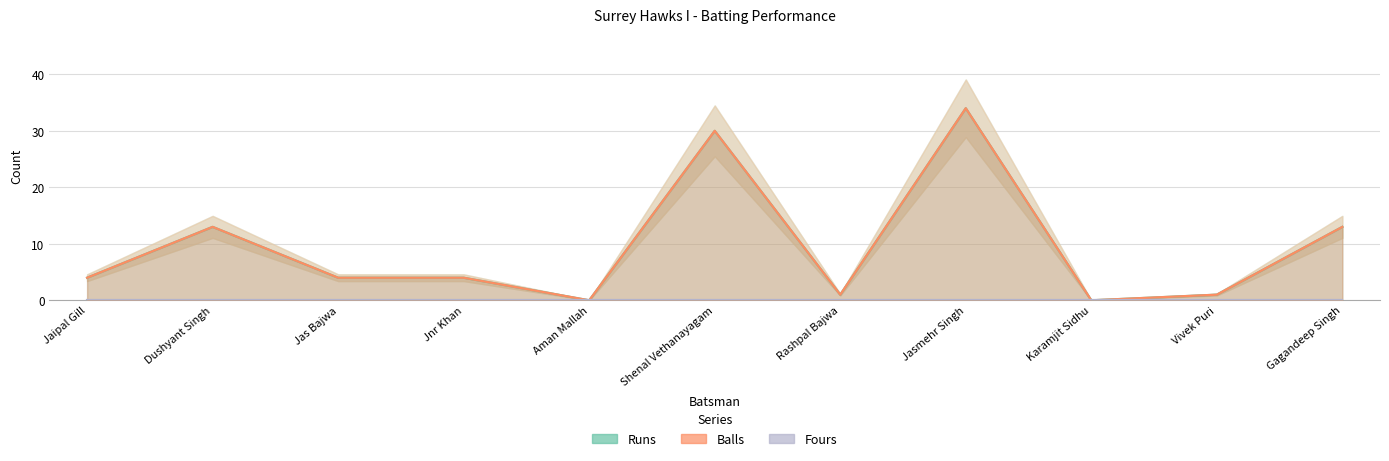

The Balls series shows 0 at Rashpal Bajwa. True or false?

False